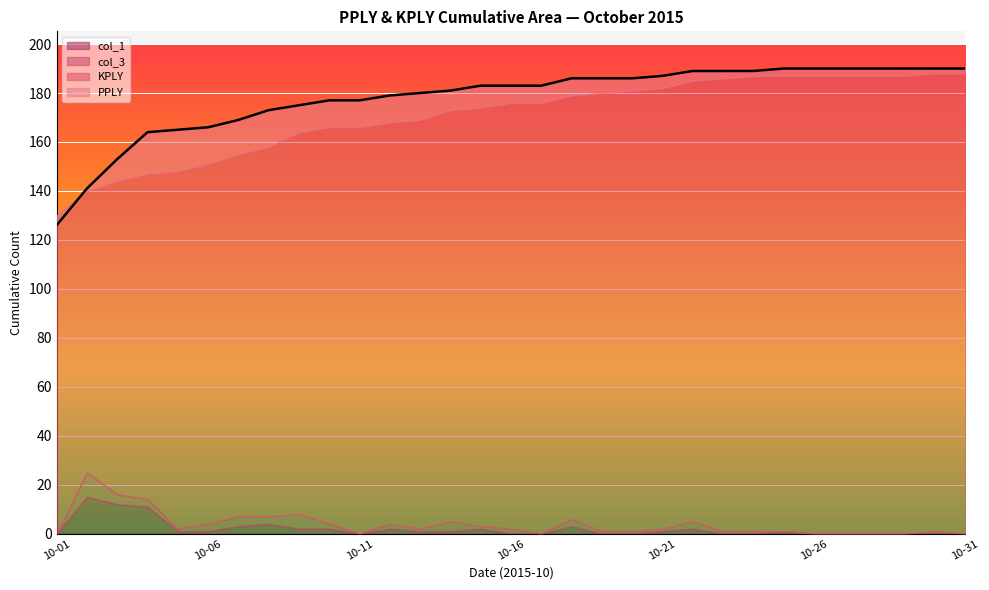

Rank the series at 2015-10-15 from highest to lowest value.

PPLY, KPLY, col_1, col_3